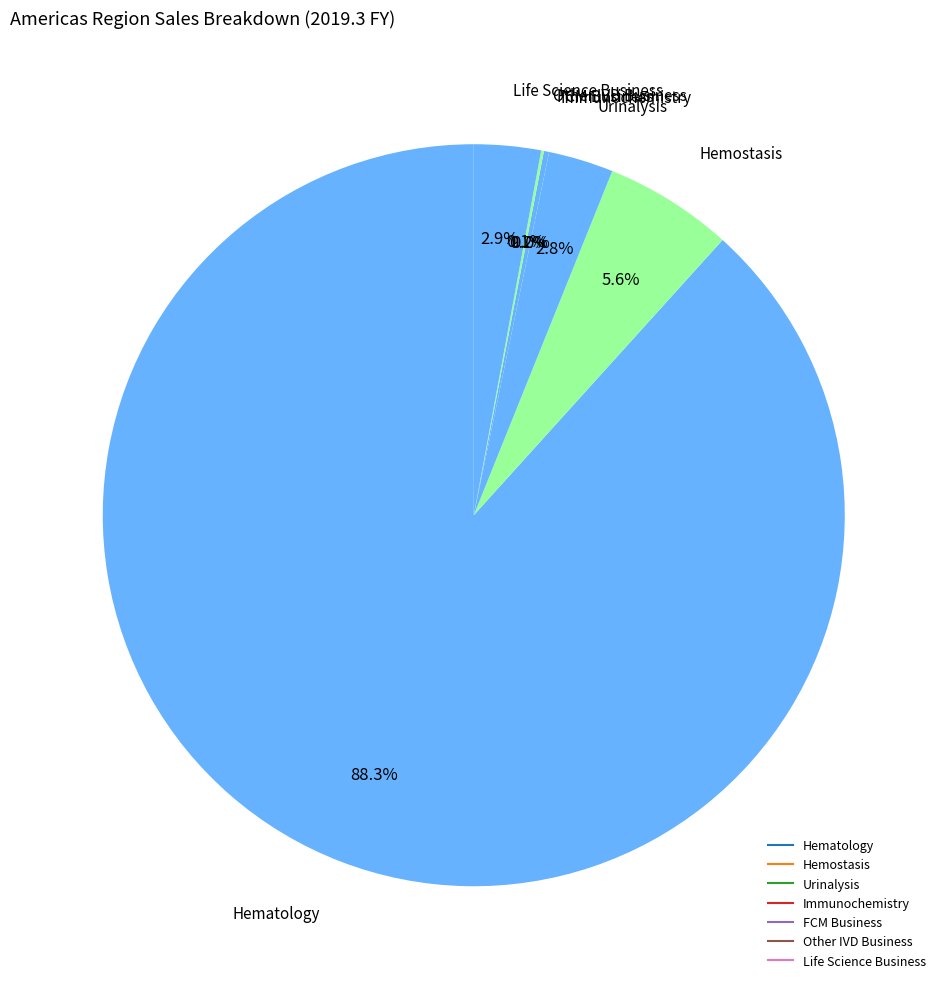

Is there a majority slice in this chart?

Yes